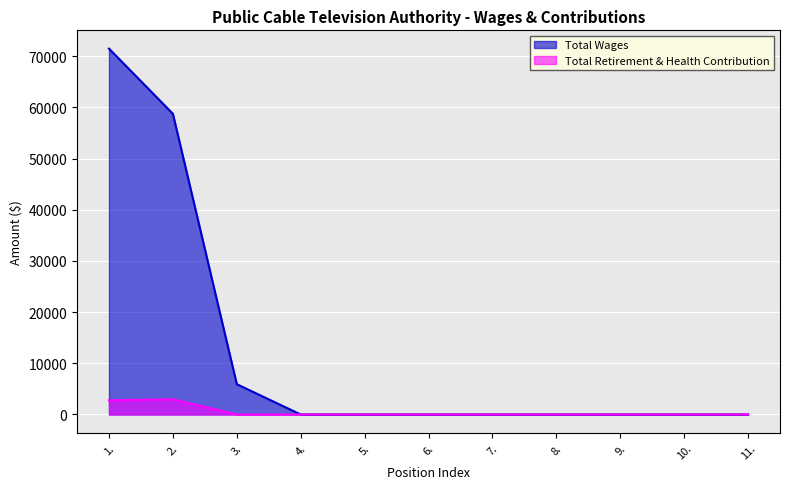

The Total Retirement & Health Contribution series shows 2767 at 1.. True or false?

True